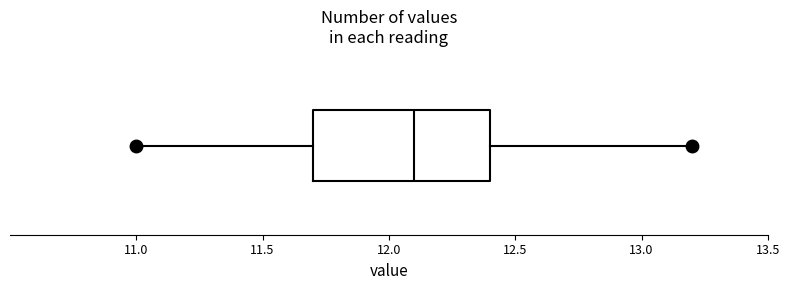

Where is the right edge of the box on the x-axis? The values are not printed on the chart, so give them approximately, as read against the axis.

12.4